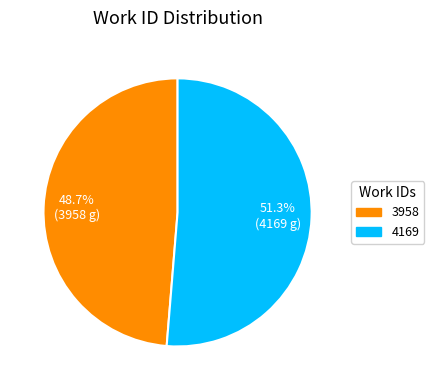

The 3958 slice represents 49% of the pie. True or false?

True